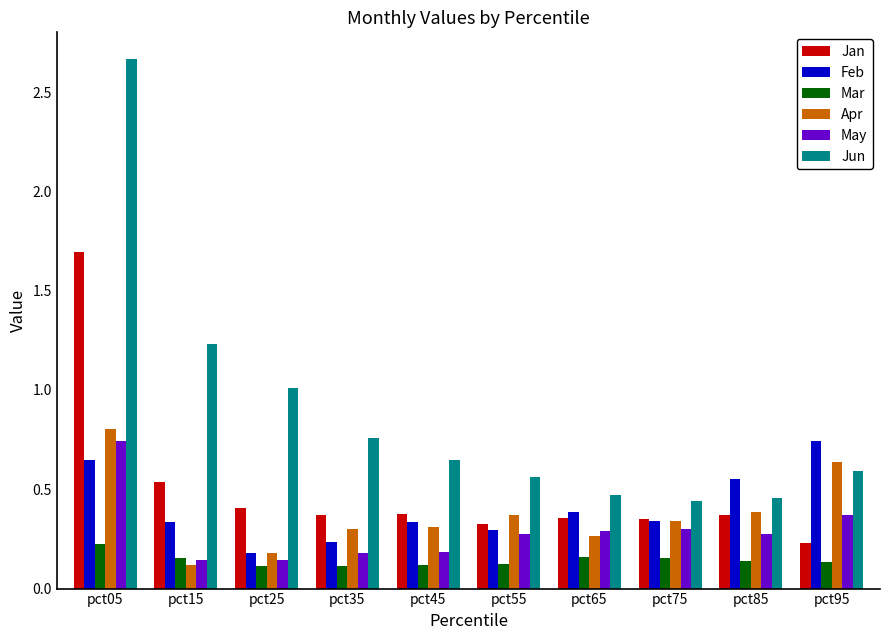

What are all the series names shown in the legend?

Jan, Feb, Mar, Apr, May, Jun